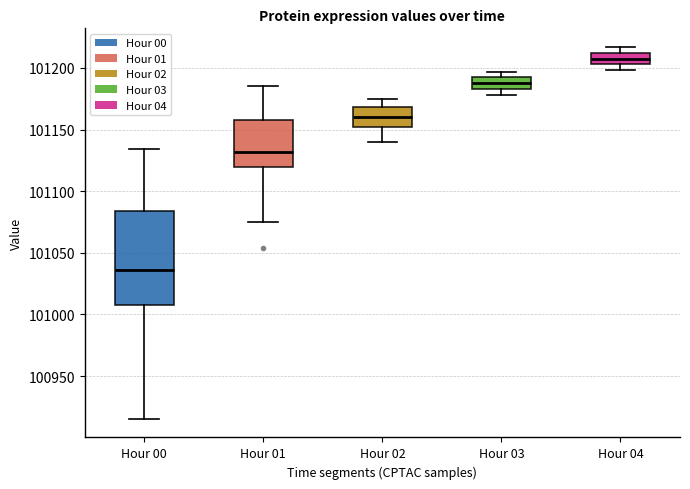

Reading left to right, transcribe this box plot: for each box, give where its median line is, the range the box spans, and where its two whiskers end, as read against the y-axis. The values are not printed on the chart, so give them approximately, as read against the axis.

Hour 00: median 101035, box 101010 to 101085, whiskers 100915 to 101135
Hour 01: median 101130, box 101120 to 101155, whiskers 101075 to 101185
Hour 02: median 101160, box 101150 to 101170, whiskers 101140 to 101175
Hour 03: median 101190 (inside the box), box 101185 to 101190, whiskers 101180 to 101195
Hour 04: median 101210 (inside the box), box 101205 to 101210, whiskers 101200 to 101215